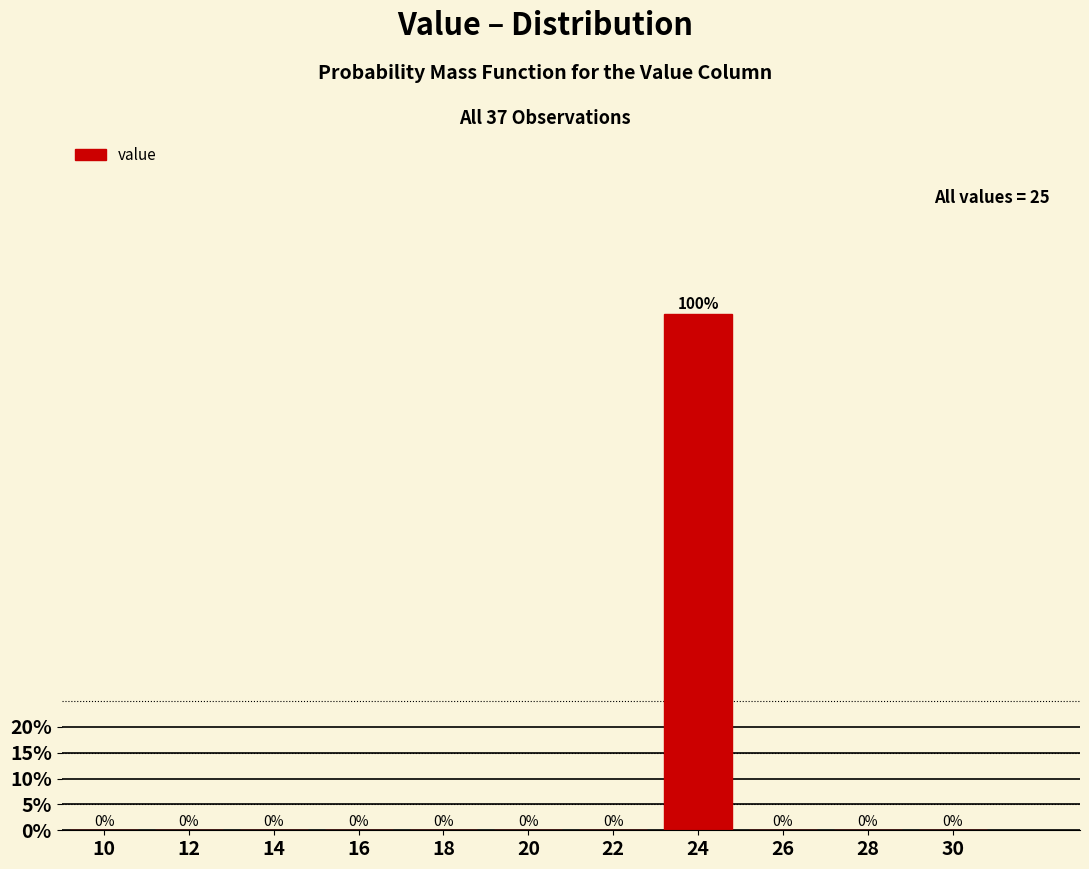

Reading left to right, what are all the values shown in this chart?

10=0	12=0	14=0	16=0	18=0	20=0	22=0	24=100	26=0	28=0	30=0